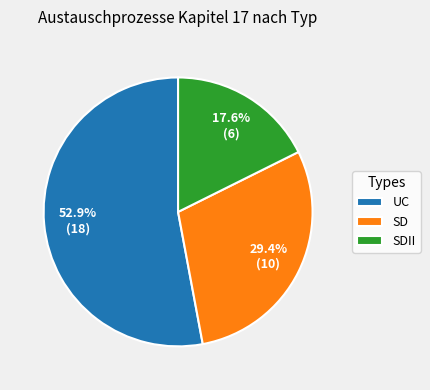

Does any single category account for the majority?

Yes